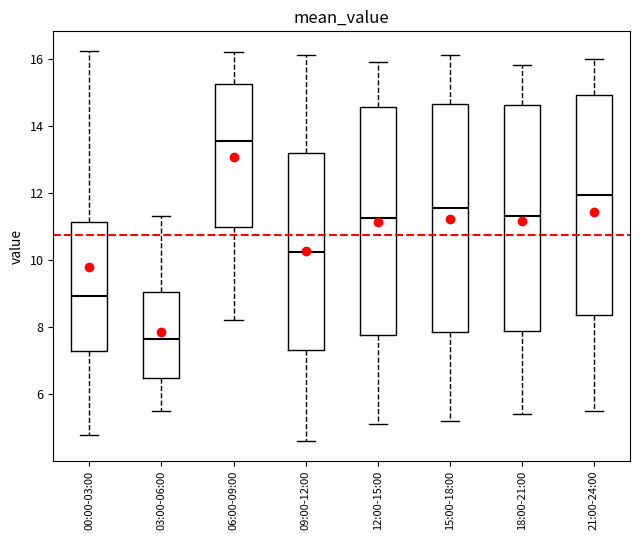

Which box's median line is the highest?

06:00-09:00